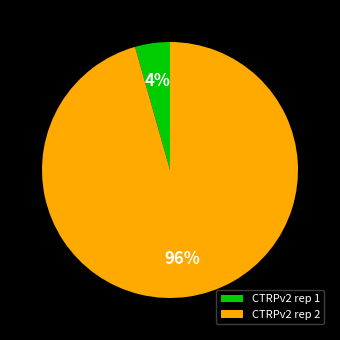

Count the number of slices in the pie.

2